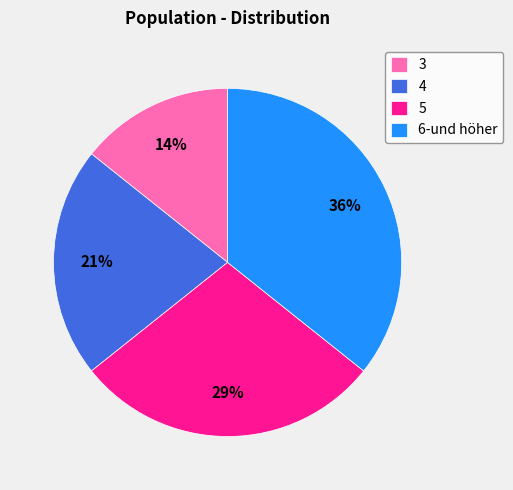

Between 5 and 4, which is larger?

5